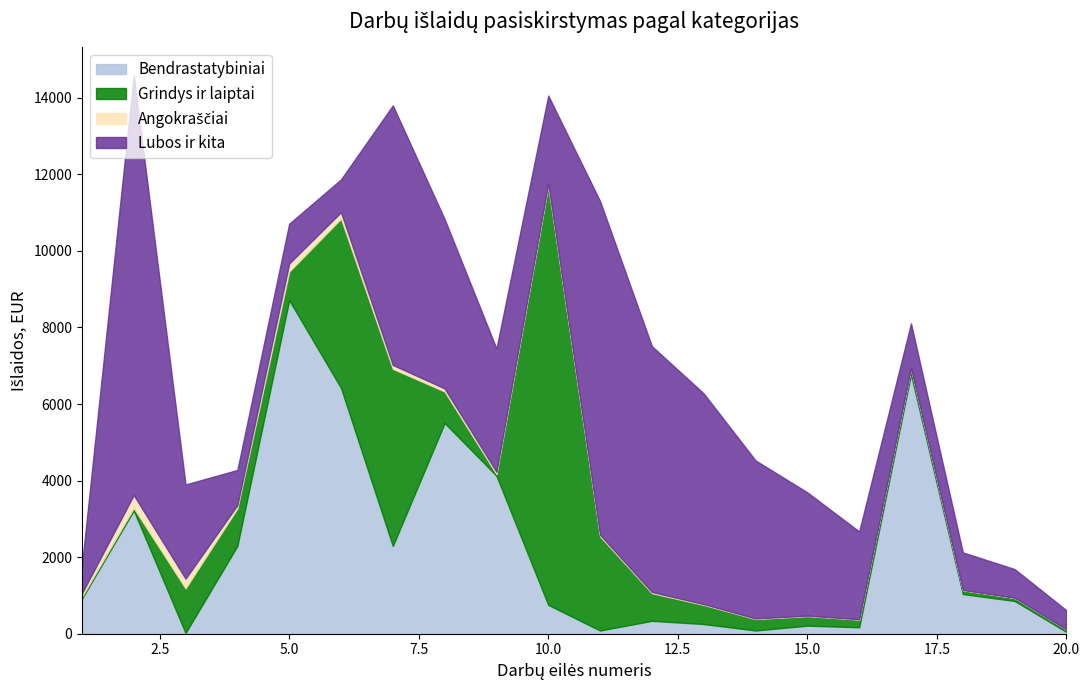

Reading left to right, list all the values displayed in this chart.

Bendrastatybiniai: 1=917.3	2=3220.0	3=20.0	4=2293.3	5=8714.4	6=6421.2	7=2293.3	8=5503.9	9=4127.9	10=753.0	11=84.3	12=337.4	13=253.1	14=84.3	15=210.9	16=168.7	17=6781.6	18=1036.8	19=856.4	20=48.0
Grindys ir laiptai: 1=51.8	2=66.0	3=1166.7	4=982.1	5=747.3	6=4422.6	7=4627.0	8=824.0	9=42.8	10=10961.6	11=2460.0	12=722.8	13=500.0	14=300.0	15=250.0	16=200.0	17=150.0	18=100.0	19=80.0	20=60.0
Angokraščiai: 1=84.3	2=337.4	3=253.1	4=84.3	5=210.9	6=168.7	7=100.0	8=80.0	9=60.0	10=50.0	11=40.0	12=30.0	13=20.0	14=15.0	15=12.0	16=10.0	17=8.0	18=6.0	19=5.0	20=4.0
Lubos ir kita: 1=722.8	2=10961.6	3=2460.0	4=917.3	5=1036.8	6=856.4	7=6781.6	8=4422.6	9=3220.0	10=2293.3	11=8714.4	12=6421.2	13=5503.9	14=4127.9	15=3220.0	16=2293.3	17=1166.7	18=982.1	19=747.3	20=500.0